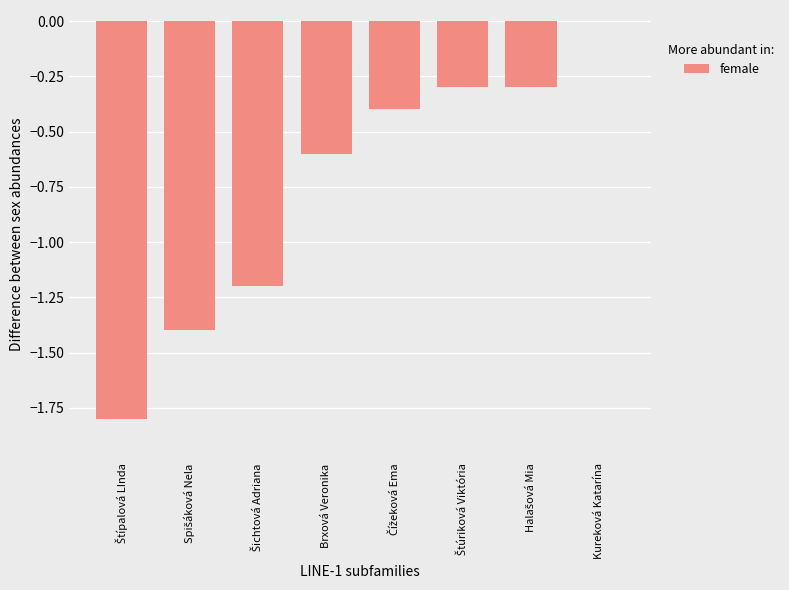

Which label corresponds to the largest value in the chart?

Kureková Katarína